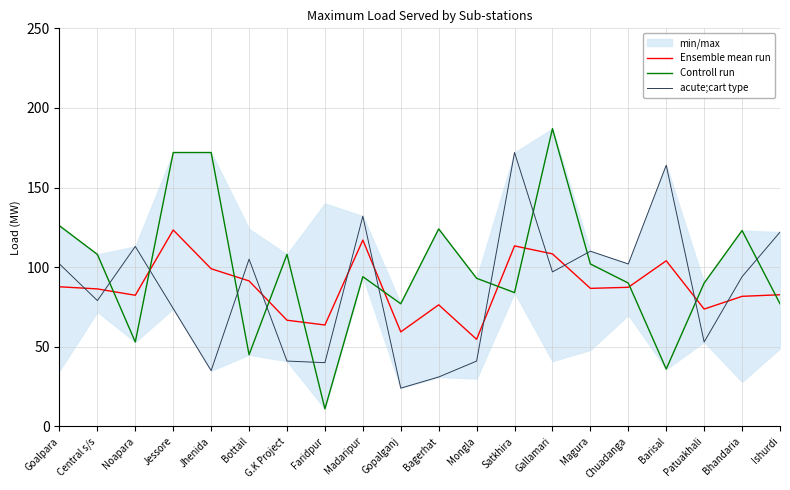

How many intersections are there between Controll run and Ensemble mean run?

11